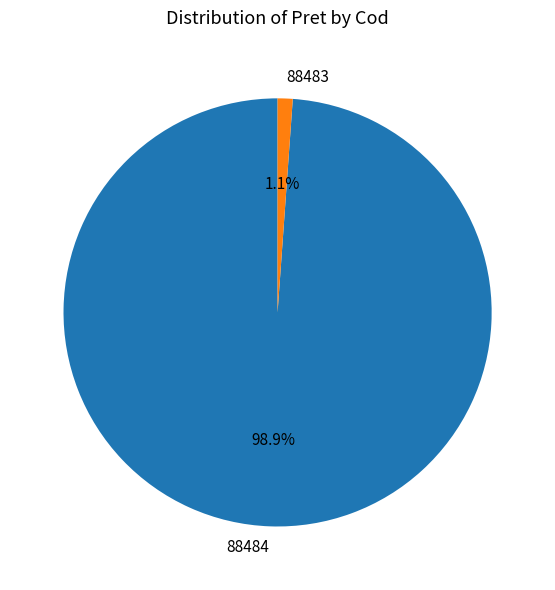

To the nearest percent, what is the average slice percentage?

50%